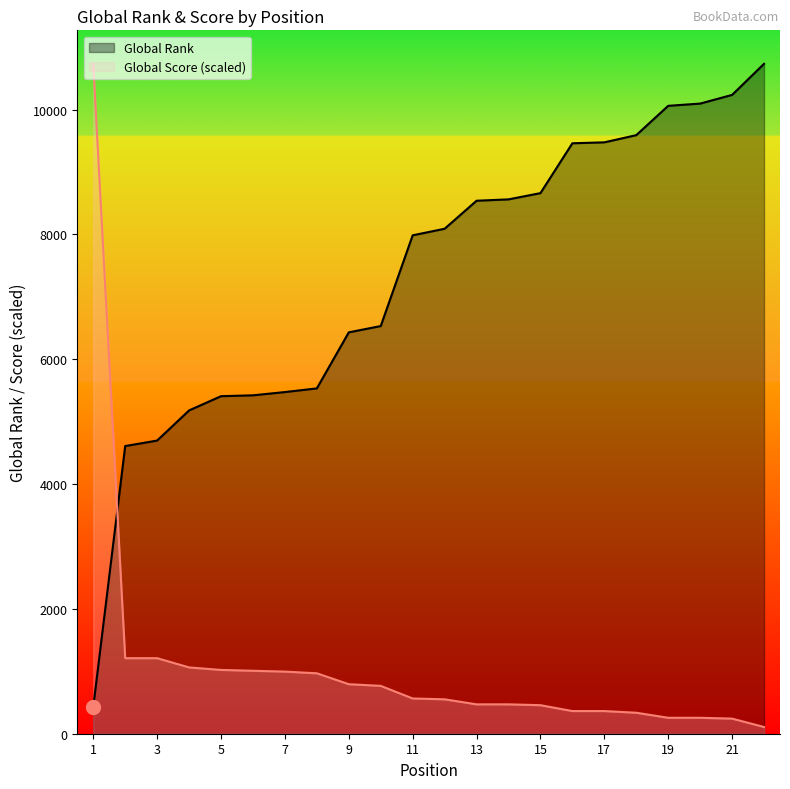

Rank the series by their average value, from highest to lowest.

Global Rank, Global Score (scaled)